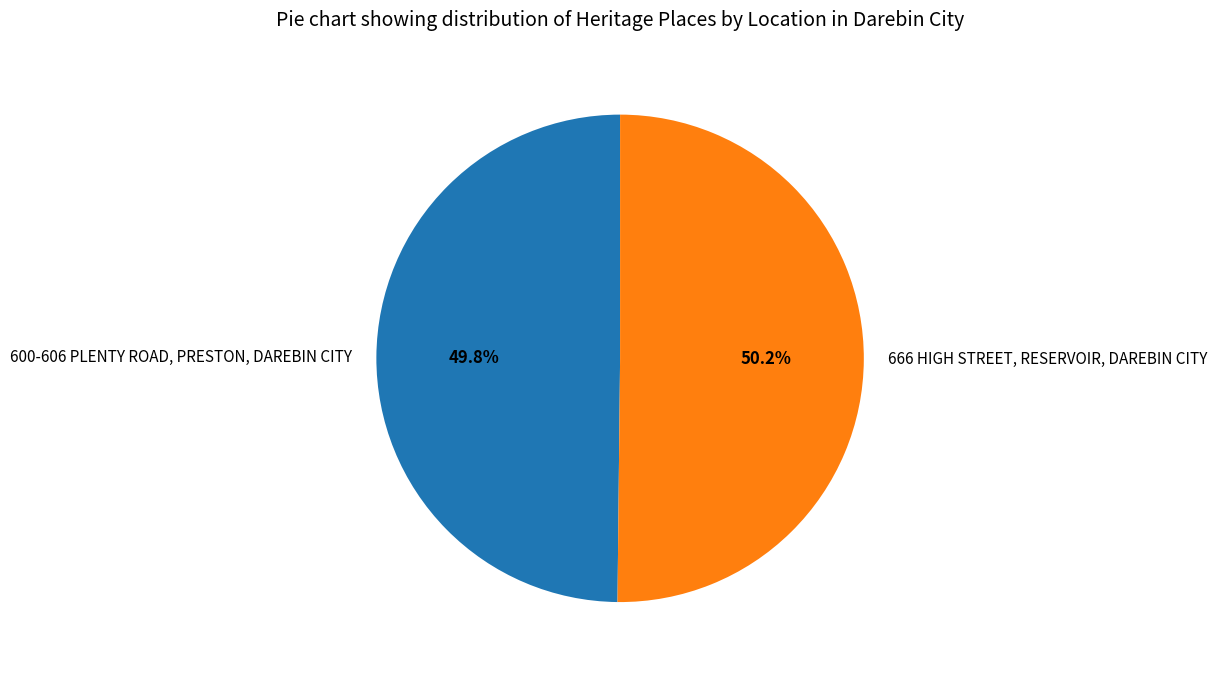

To the nearest percent, what percentage of the pie is 600-606 PLENTY ROAD, PRESTON, DAREBIN CITY?

50%